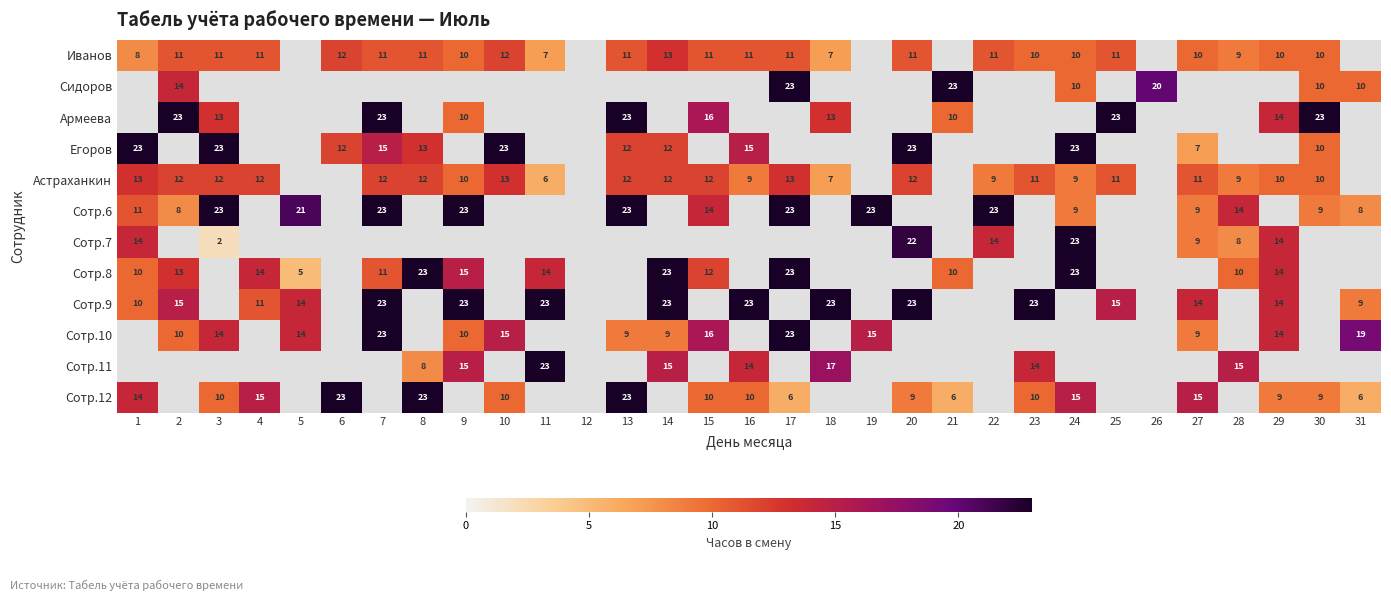

What is the sum of the Иванов values at 13 and 28?

20